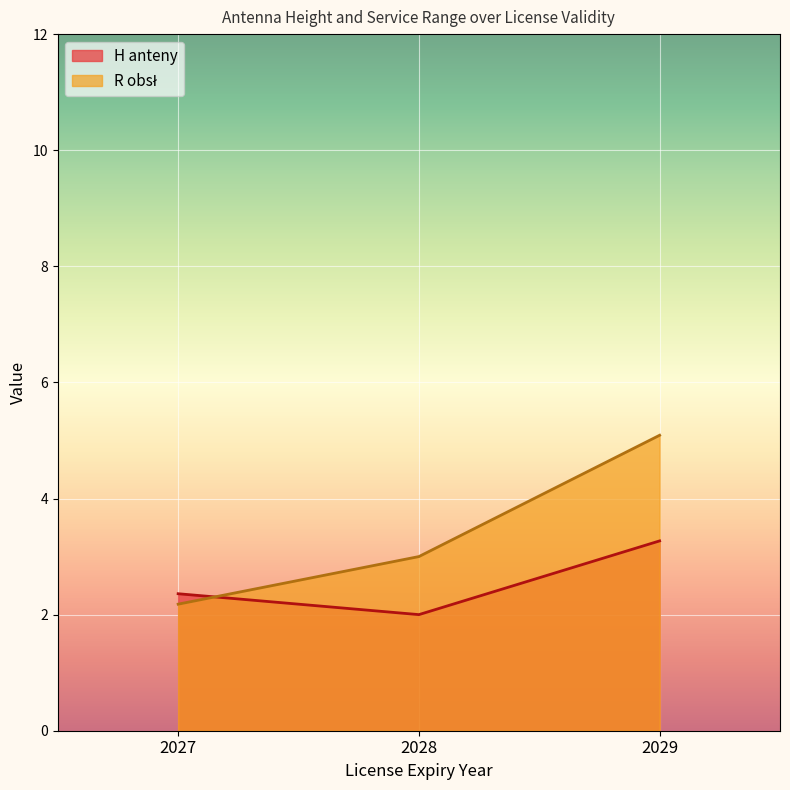

In H anteny, how many points are lower than both neighbors (excluding endpoints)?

1